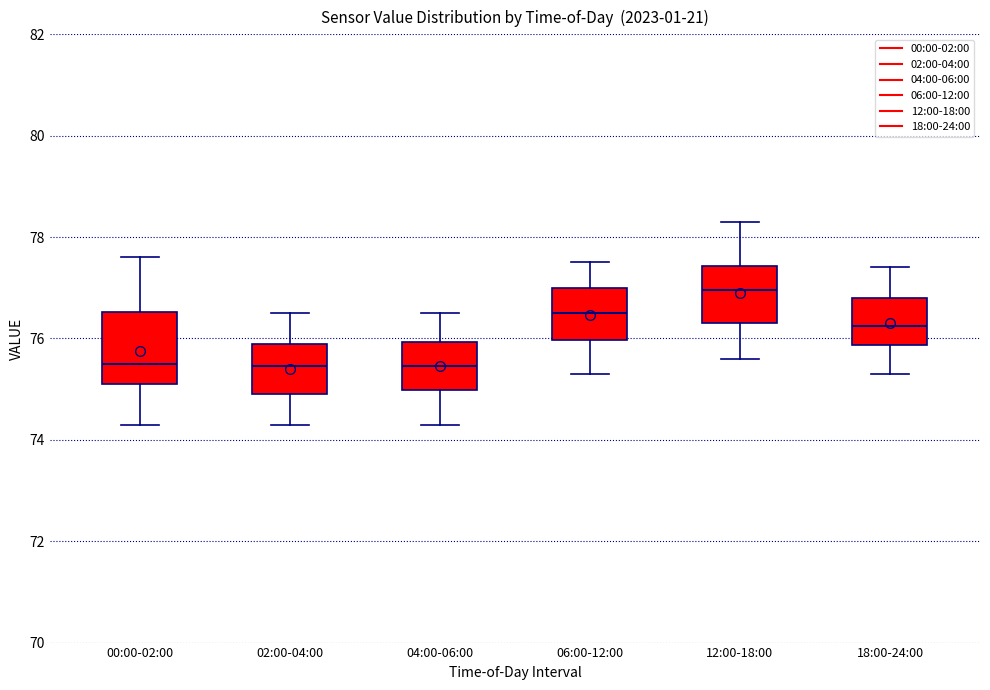

Comparing the boxes themselves (not the whiskers), which one is the tallest?

00:00-02:00